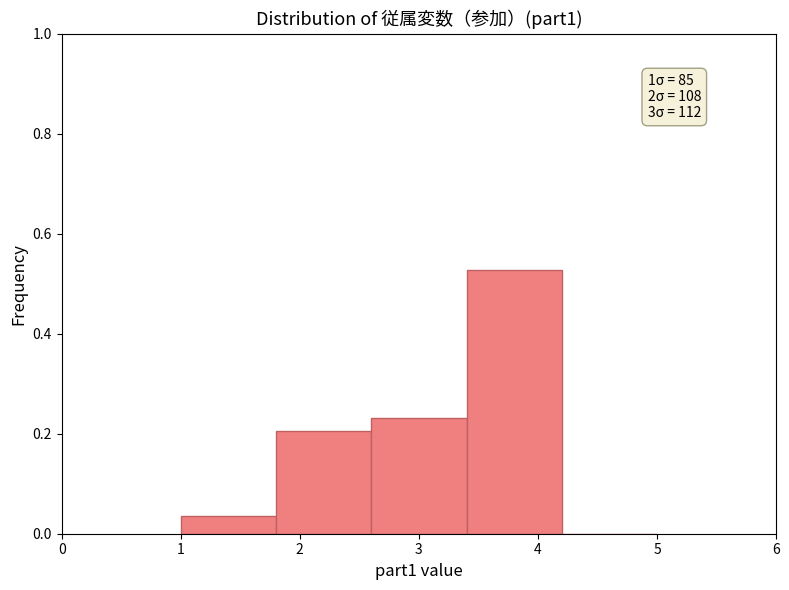

Which range on the x-axis has the tallest bar?

3.4 to 4.2